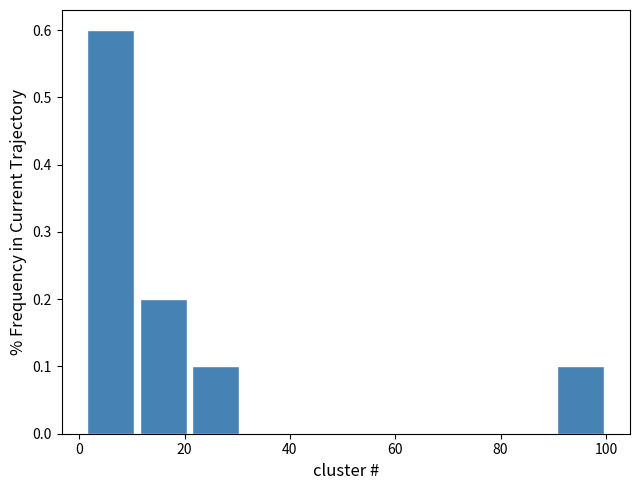

Which range on the x-axis has the tallest bar?

2 to 10